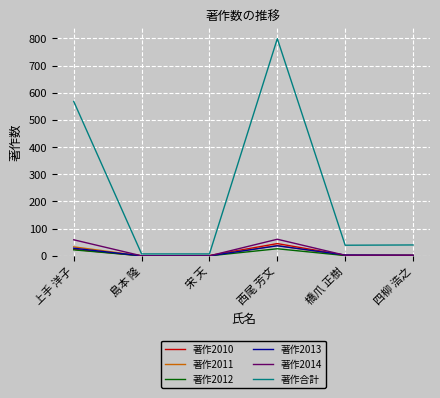

Where does the 著作合計 series first go above 40?

上手 洋子